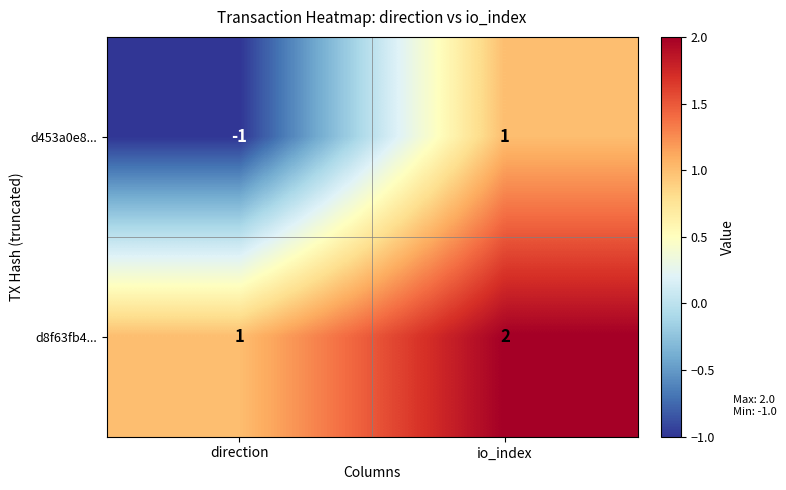

List the series in order of their peak value, highest first.

d8f63fb4..., d453a0e8...